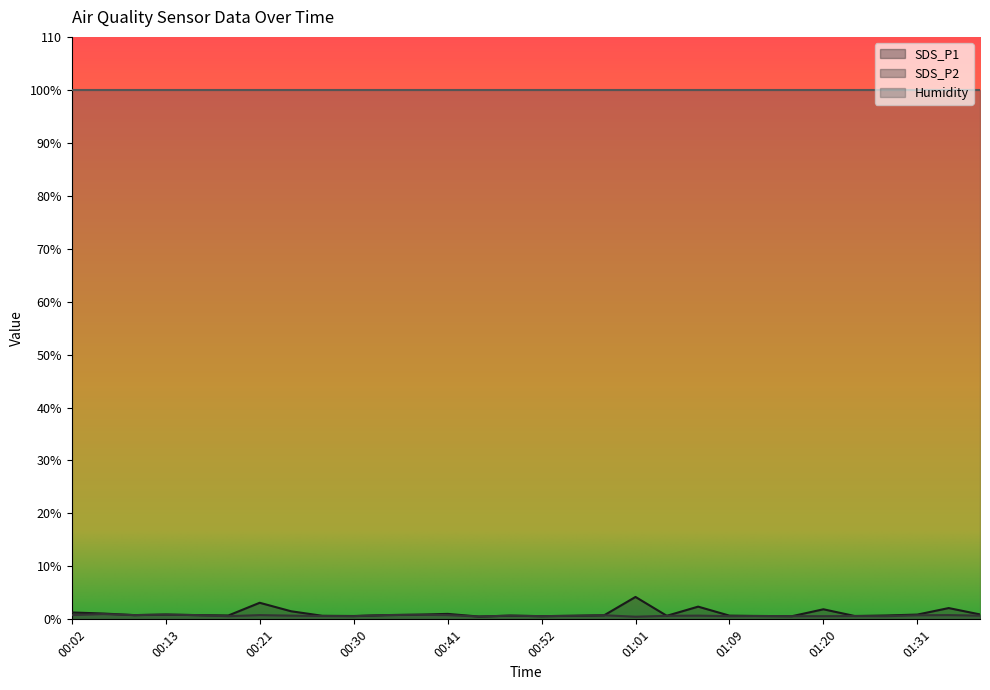

Does the chart have visible grid lines?

No